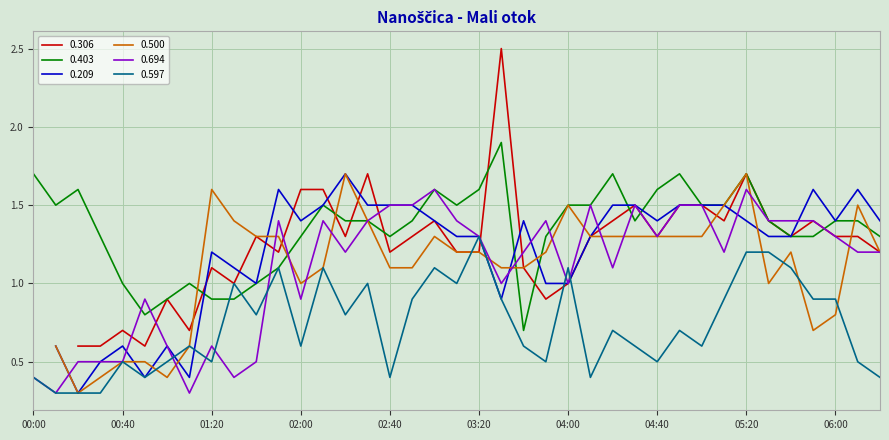

What position from the left is 01:50?

12